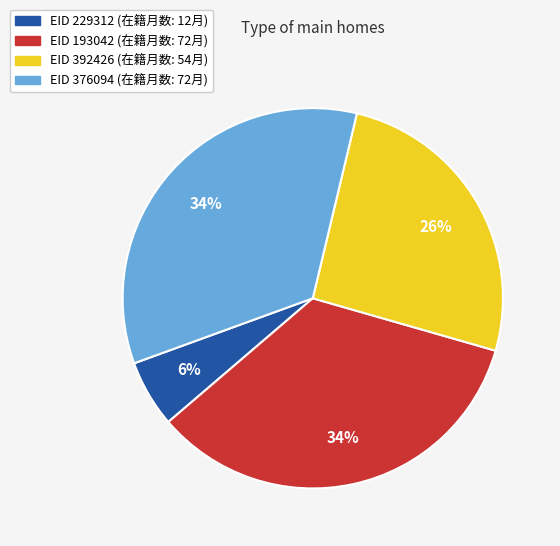

Is there any slice that represents more than half of the pie?

No